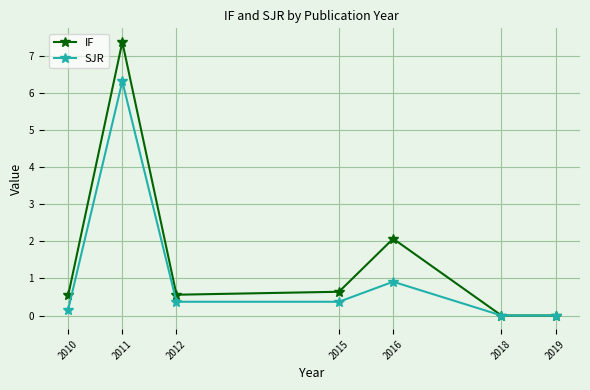

Is the value of SJR at 2016 greater than the value of IF at 2011?

No